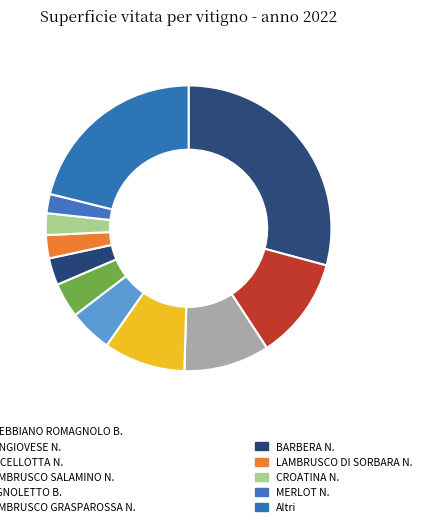

Rank the categories by value from lowest to highest.

MERLOT N., CROATINA N., LAMBRUSCO DI SORBARA N., BARBERA N., LAMBRUSCO GRASPAROSSA N., PIGNOLETTO B., LAMBRUSCO SALAMINO N., ANCELLOTTA N., SANGIOVESE N., Altri, TREBBIANO ROMAGNOLO B.